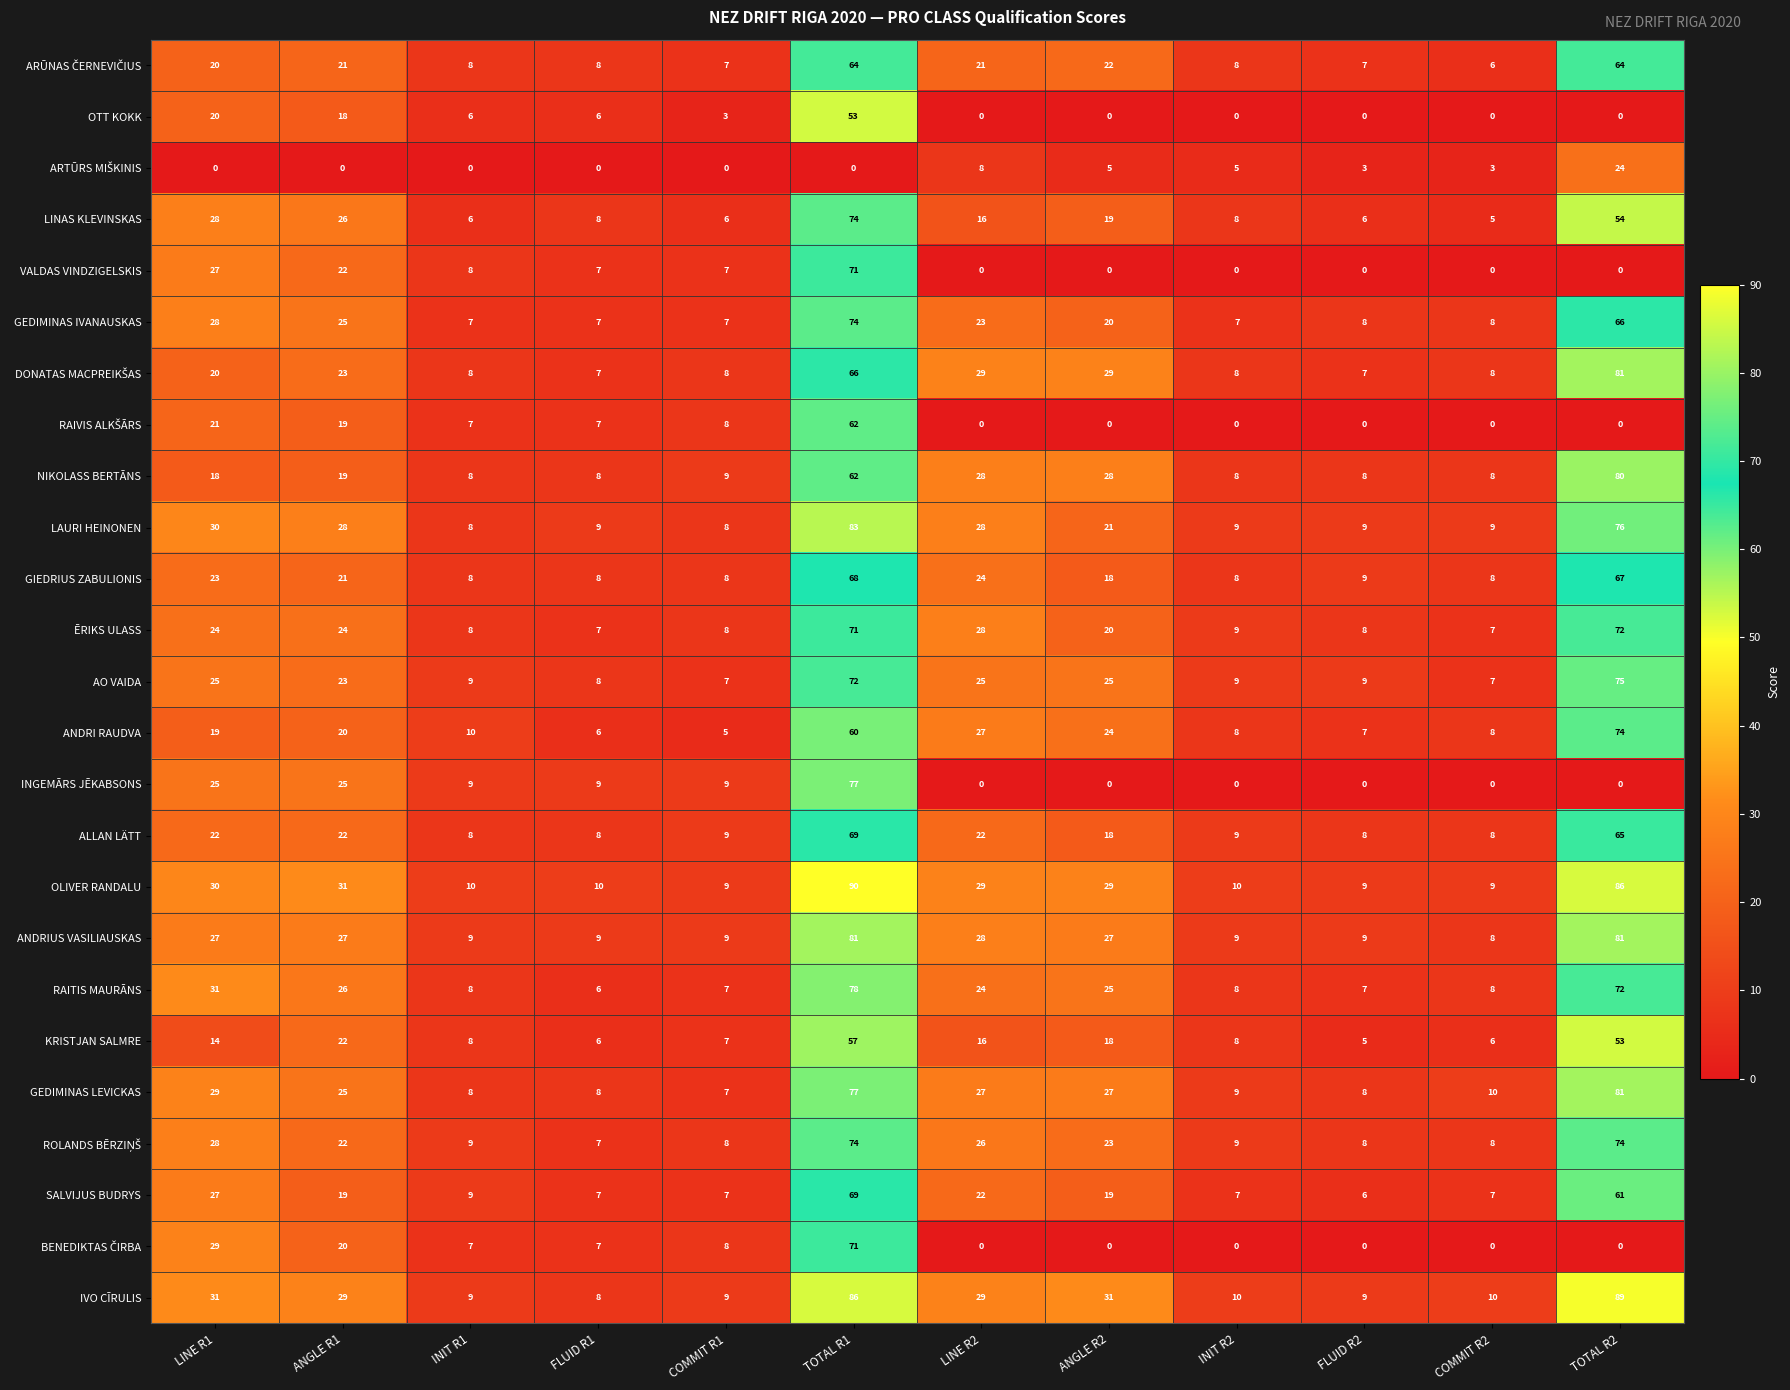

At which category is the sum across all series the highest?

TOTAL R1